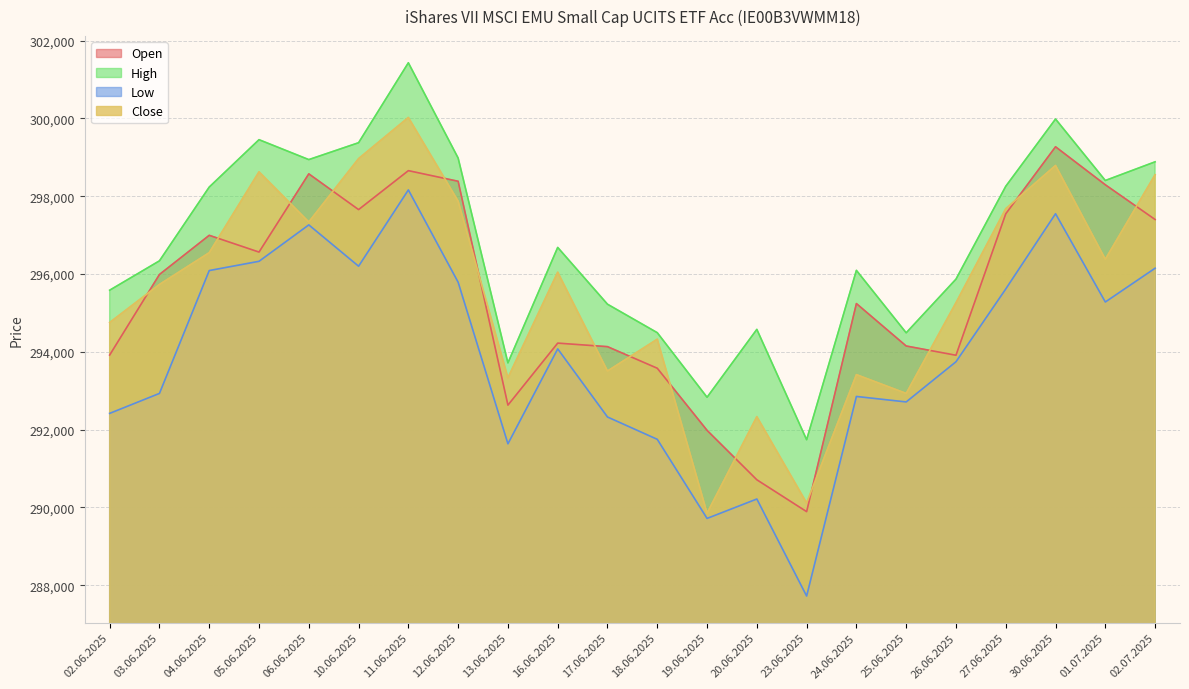

Which label corresponds to the largest value in the chart?

11.06.2025